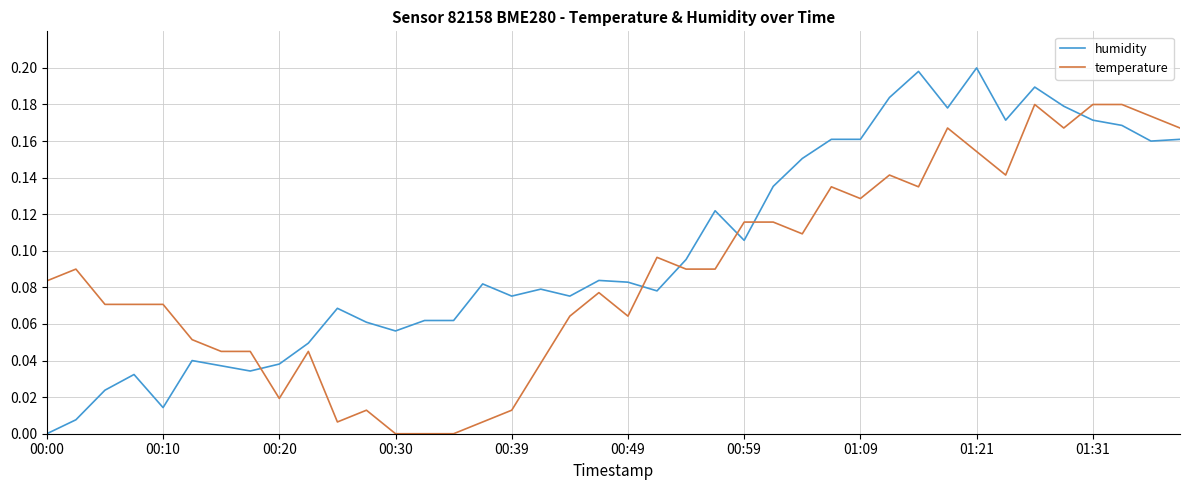

Which series has the largest range (max minus min)?

humidity